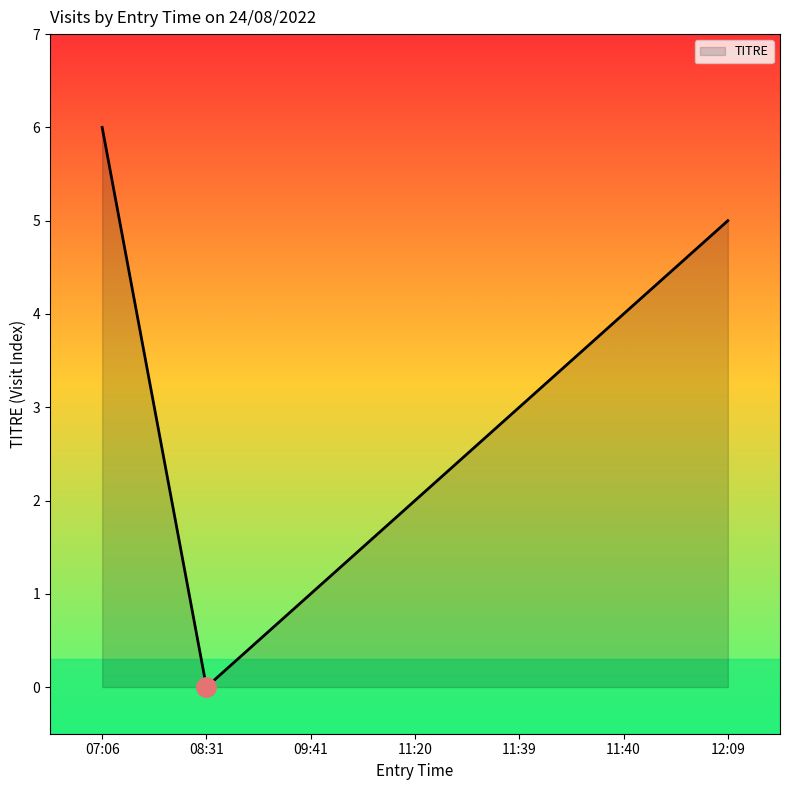

What is the change in value from 11:40 to 12:09?

+1